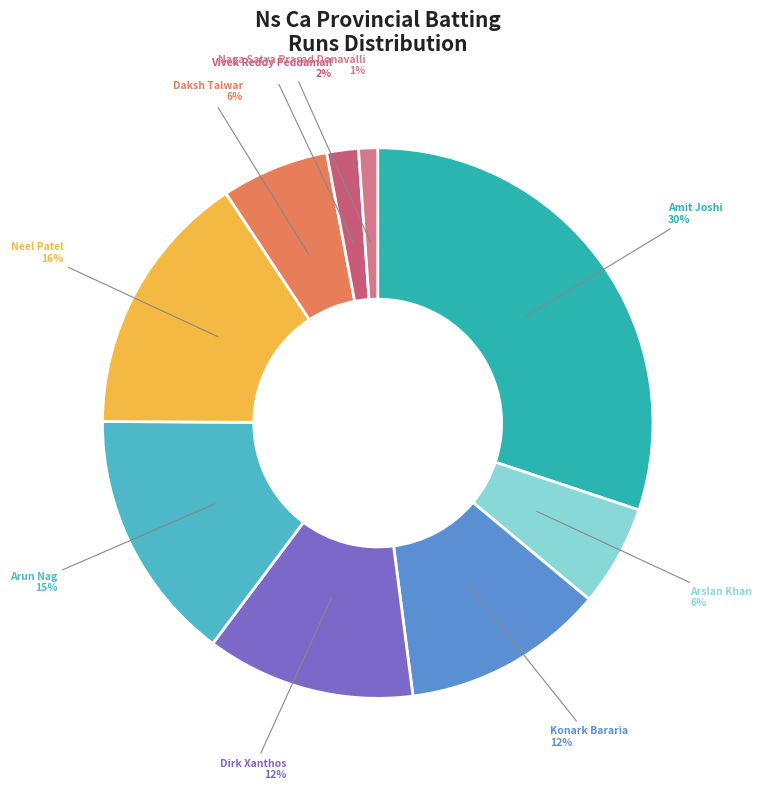

Count the number of slices in the pie.

9